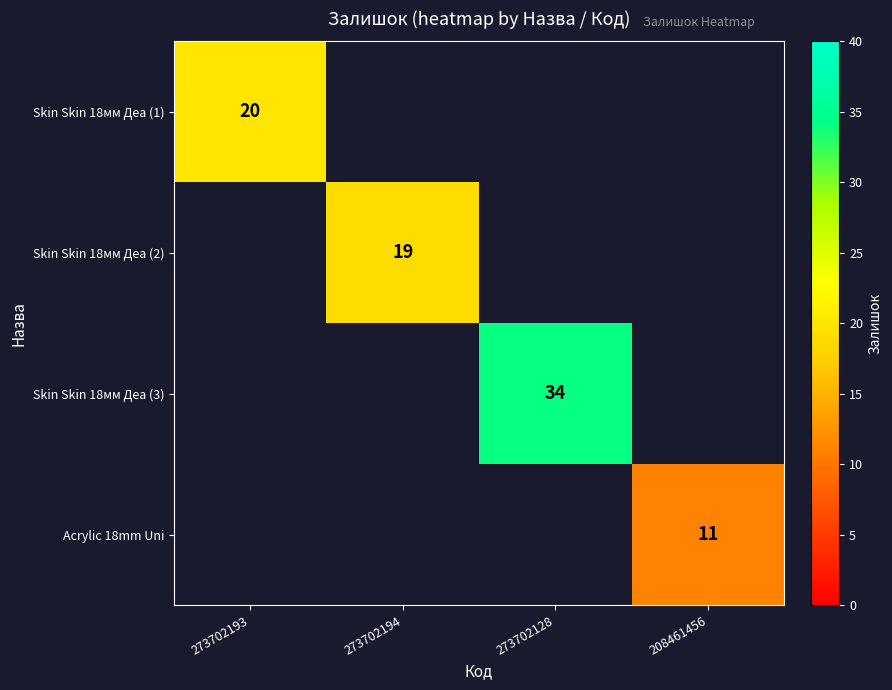

The Skin Skin 18мм Деа (2) series shows 19 at 273702194. True or false?

True